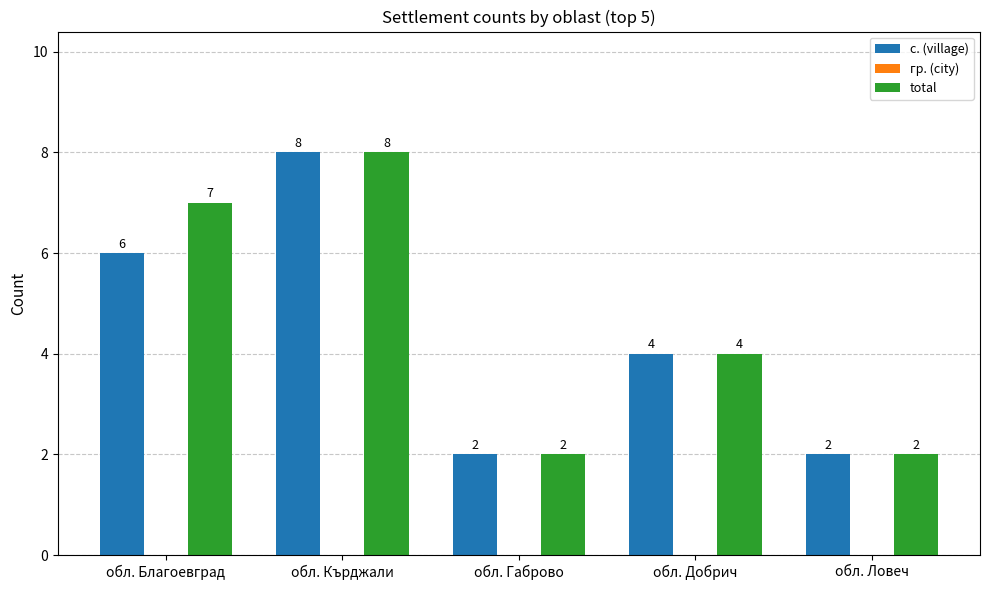

Is the value of total at обл. Ловеч greater than the value of с. (village) at обл. Благоевград?

No